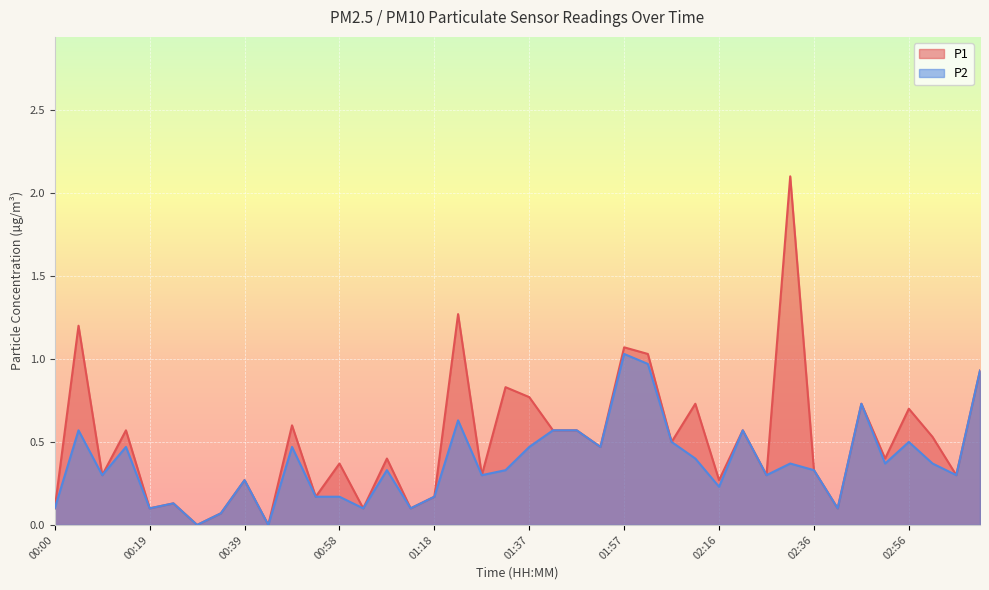

How many lines are shown in the chart?

2